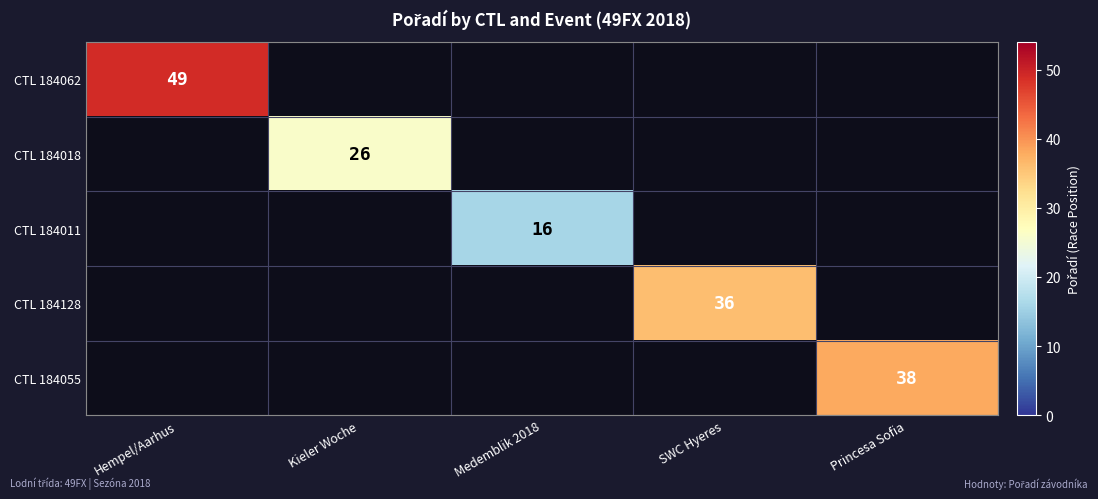

At how many categories does at least one series exceed 27?

3